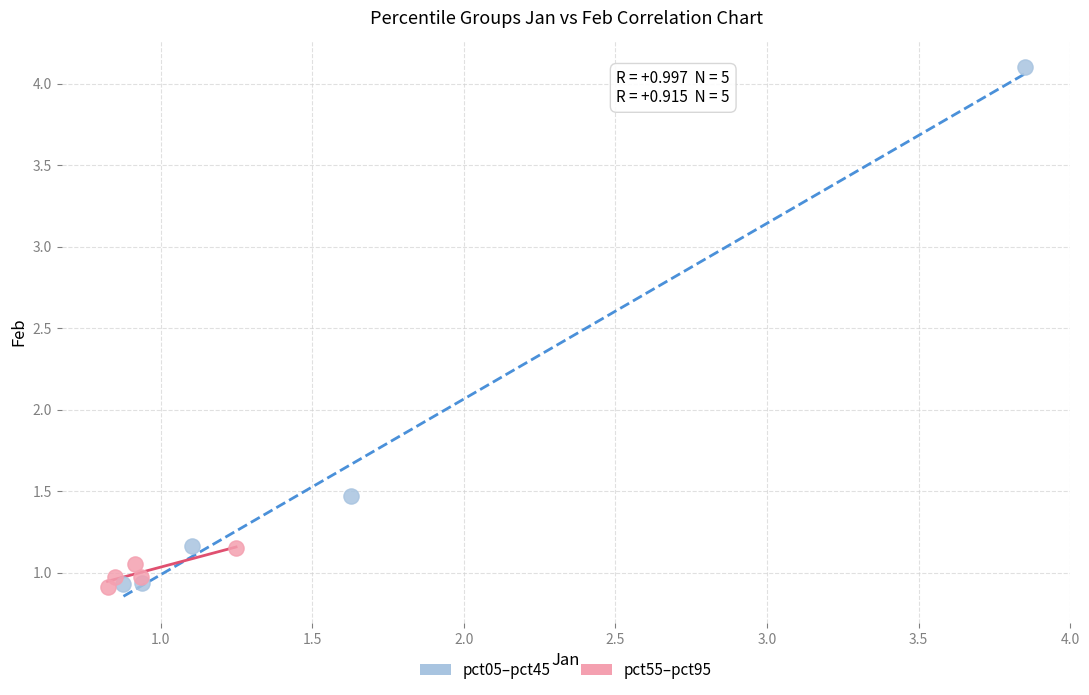

Which series reaches the maximum Y coordinate?

pct05–pct45